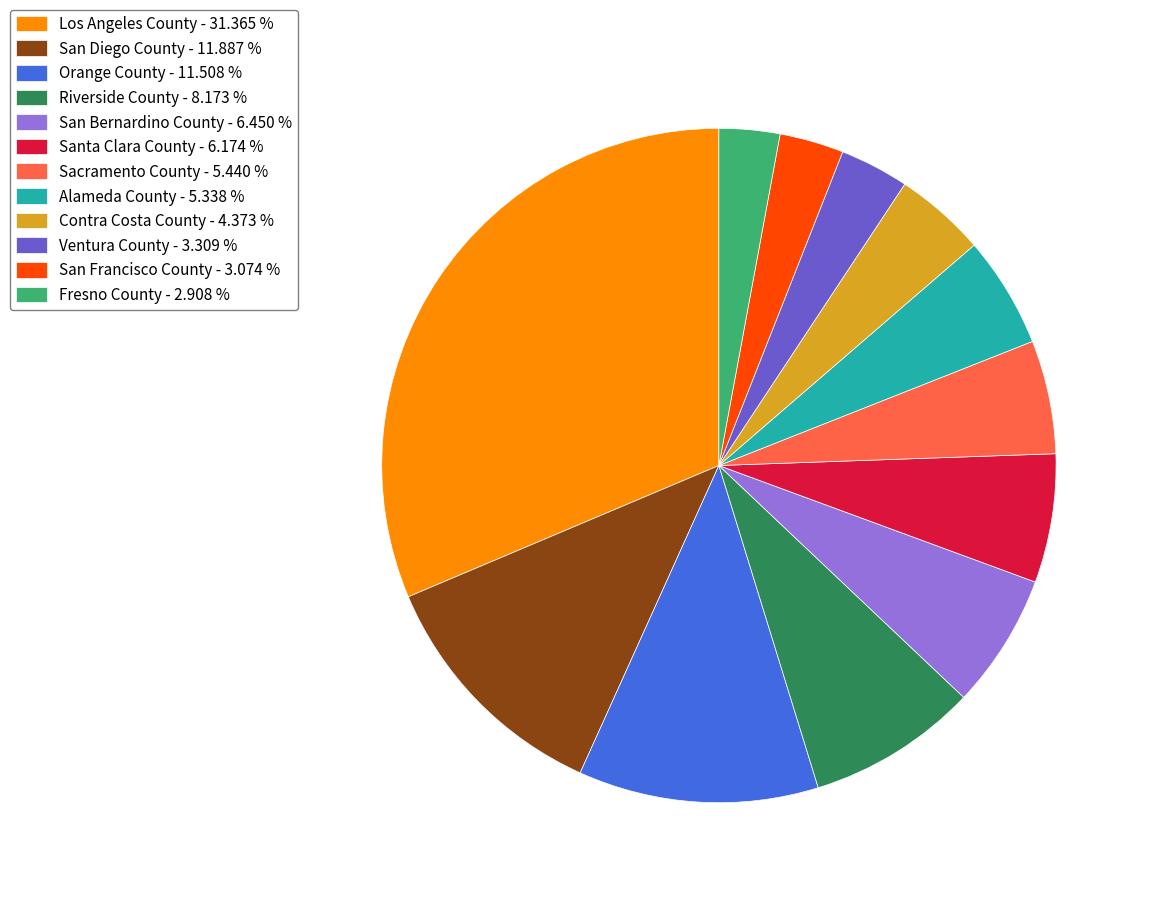

The San Bernardino County slice represents 20% of the pie. True or false?

False